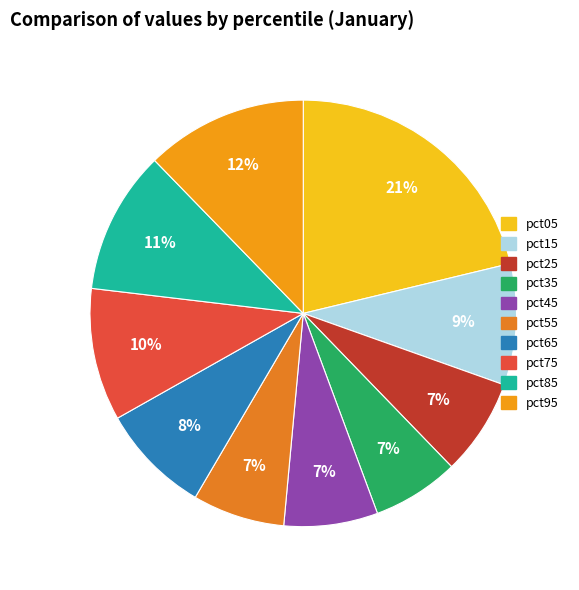

How many segments does this pie chart have?

10